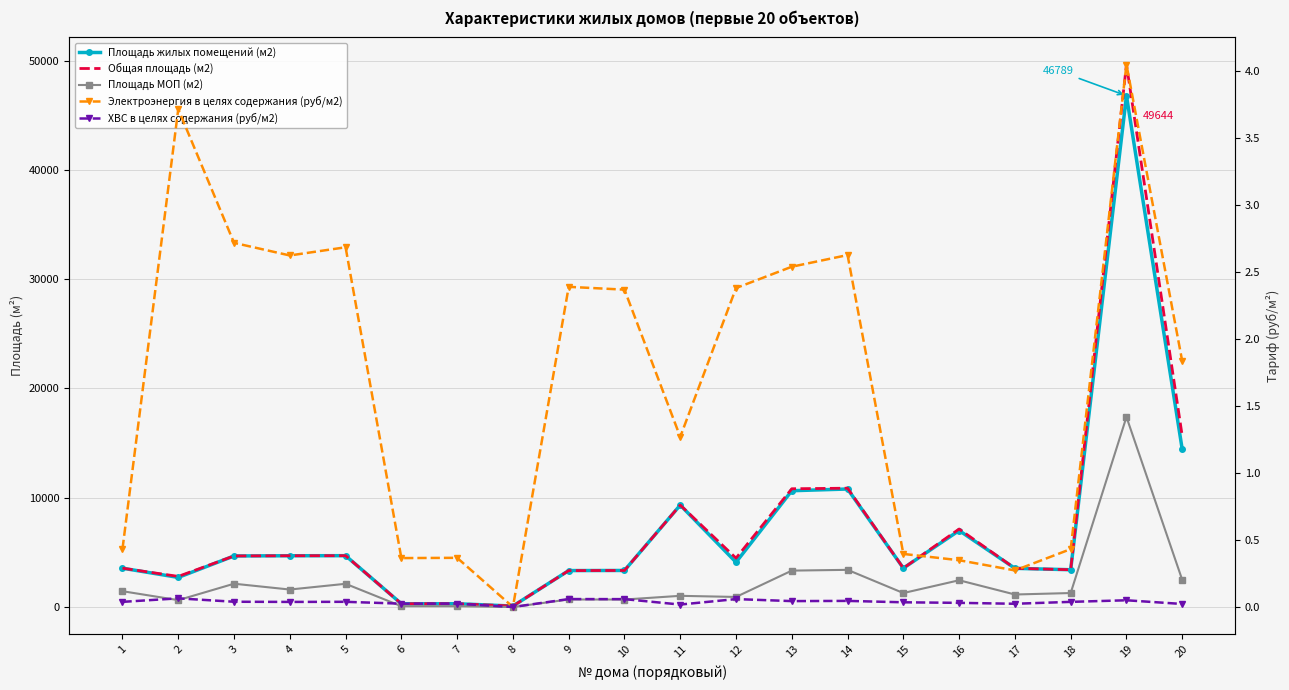

What is the value of the Площадь жилых помещений (м2) point at the 7th from the left?

301.7